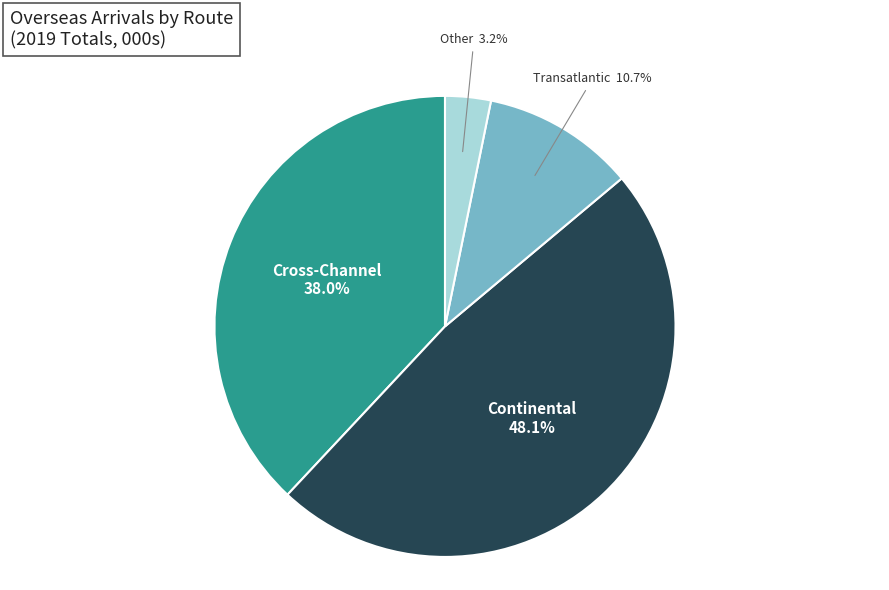

Is there a majority slice in this chart?

No